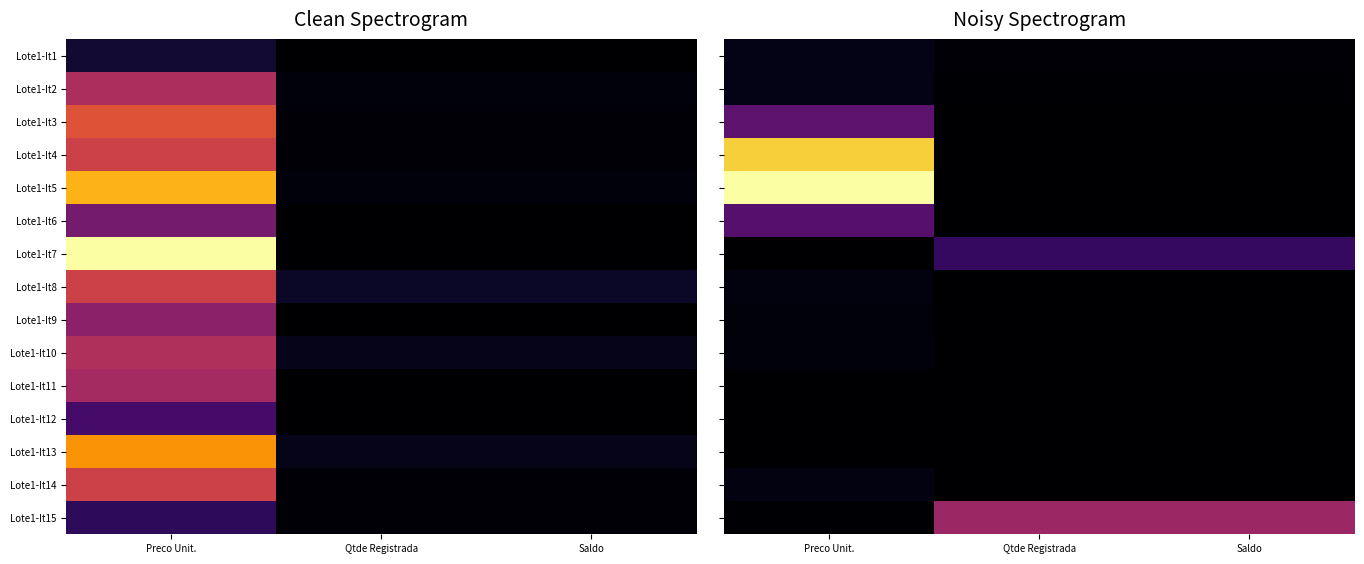

True or false: Lote1-It10 has a value of 0.0 at Preco Unit..

True